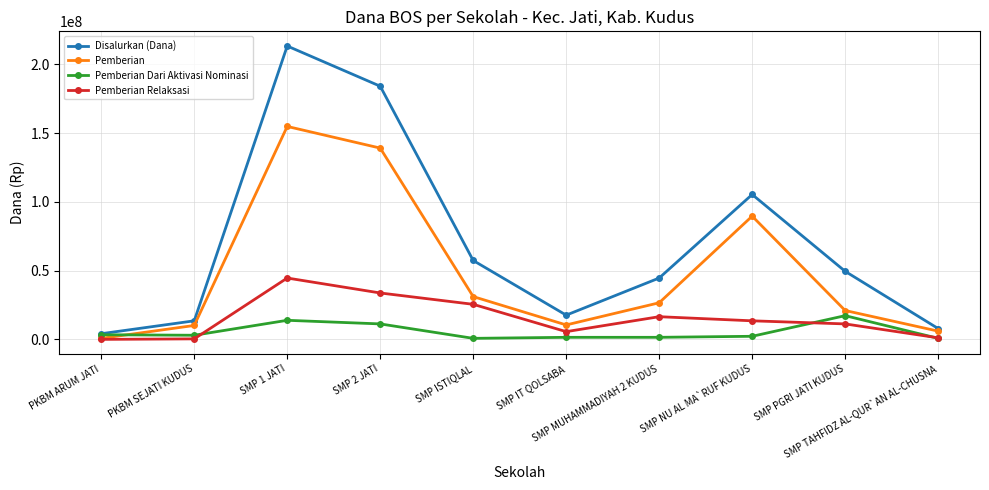

Rank the series by their maximum value, from lowest to highest.

Pemberian Dari Aktivasi Nominasi, Pemberian Relaksasi, Pemberian, Disalurkan (Dana)